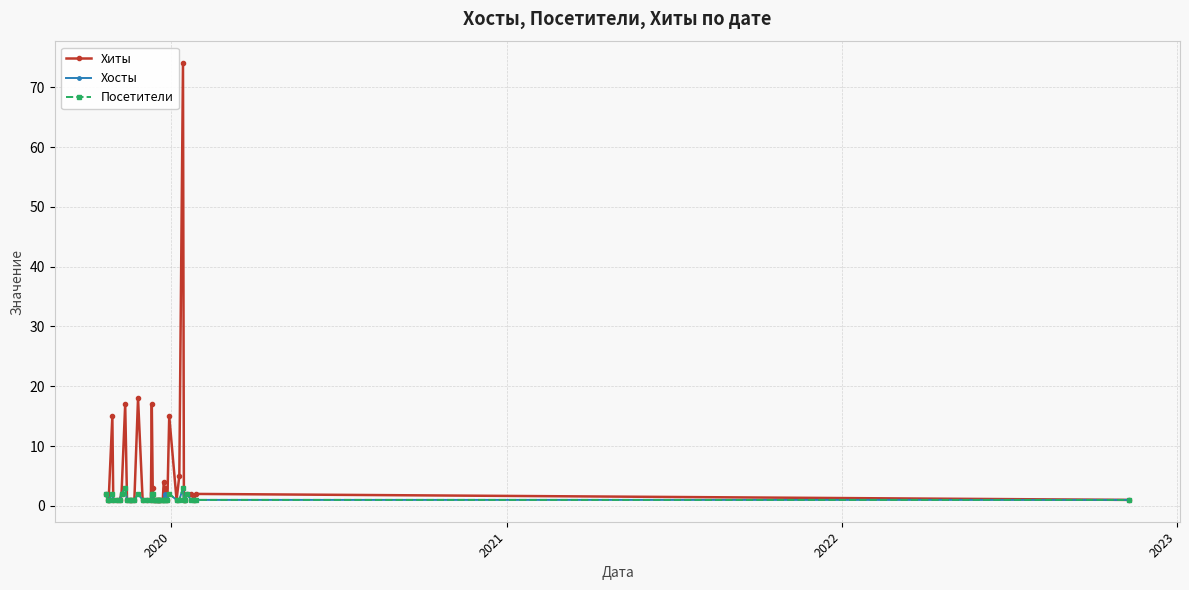

What is the greatest value displayed?

74